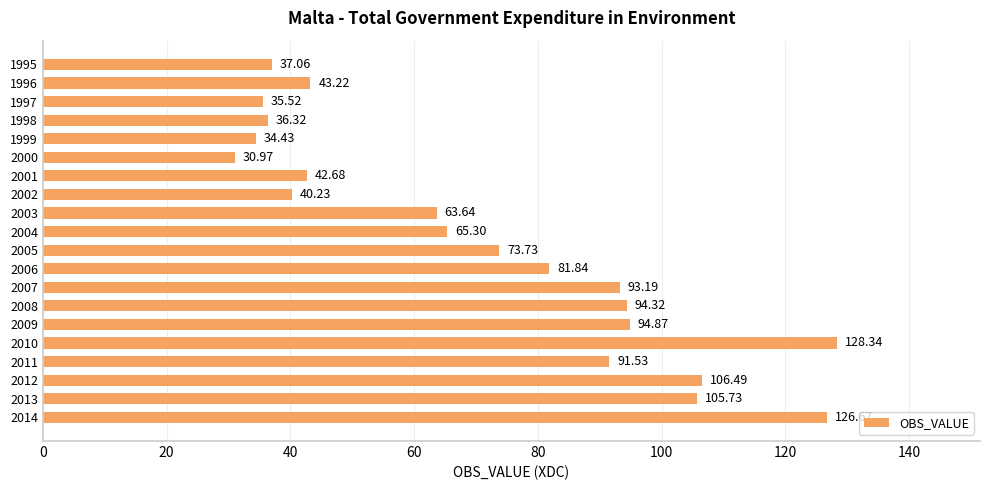

Where is the data nearest to the value 79?

2006